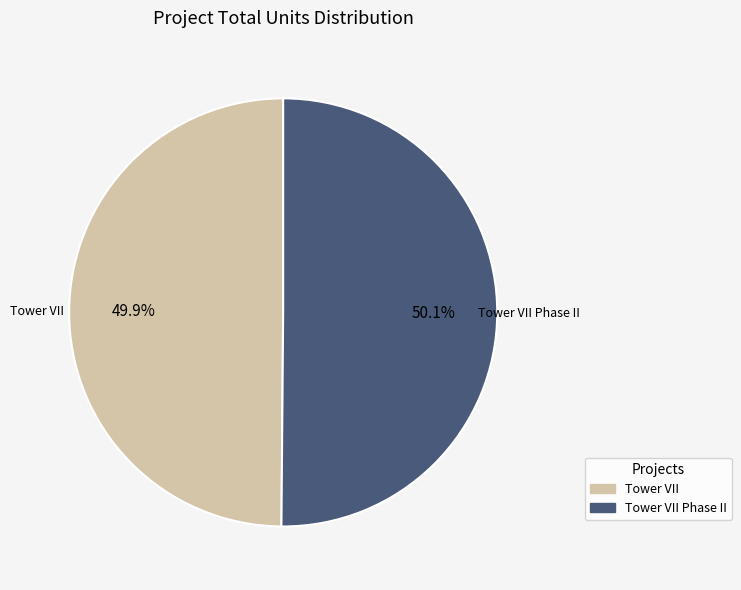

How many slices are in this pie chart?

2